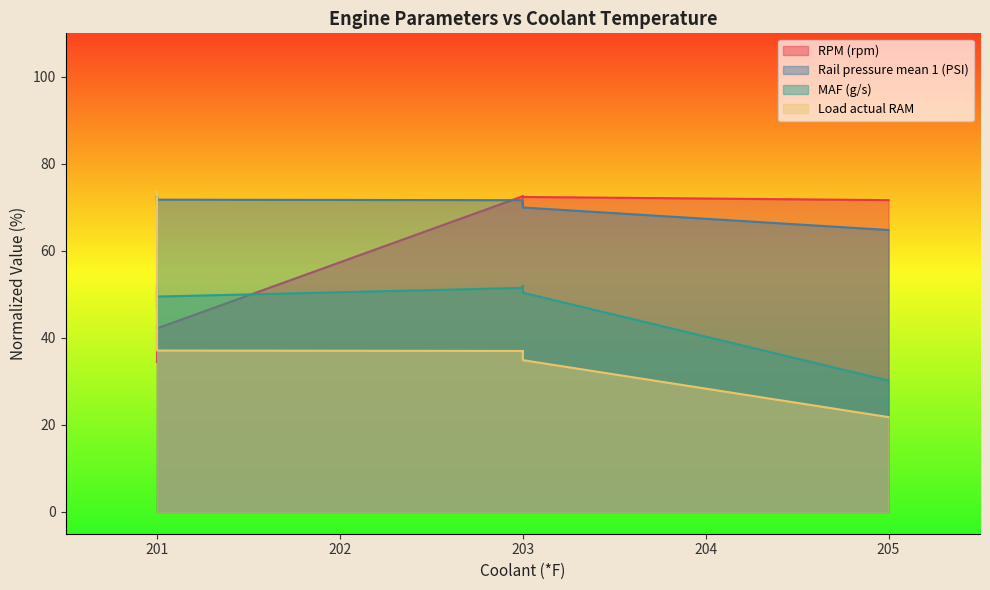

True or false: Rail pressure mean 1 (PSI) has a value of 70.7 at 201.

True